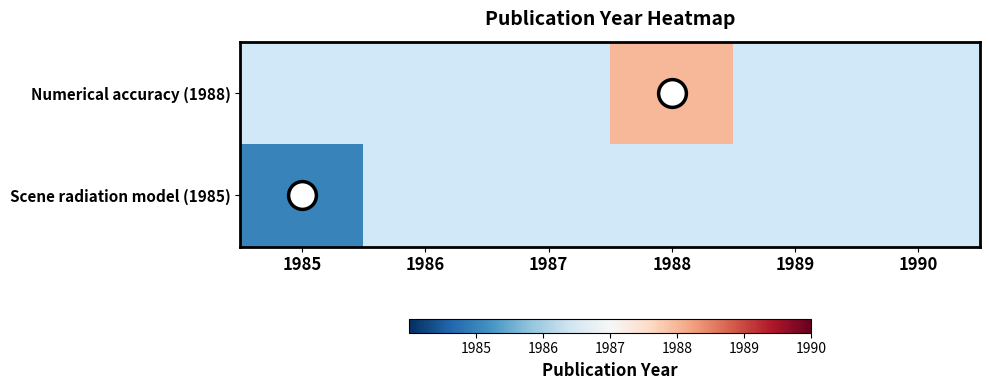

List the labels in order of Numerical accuracy (1988) value, smallest first.

1985, 1986, 1987, 1988, 1989, 1990